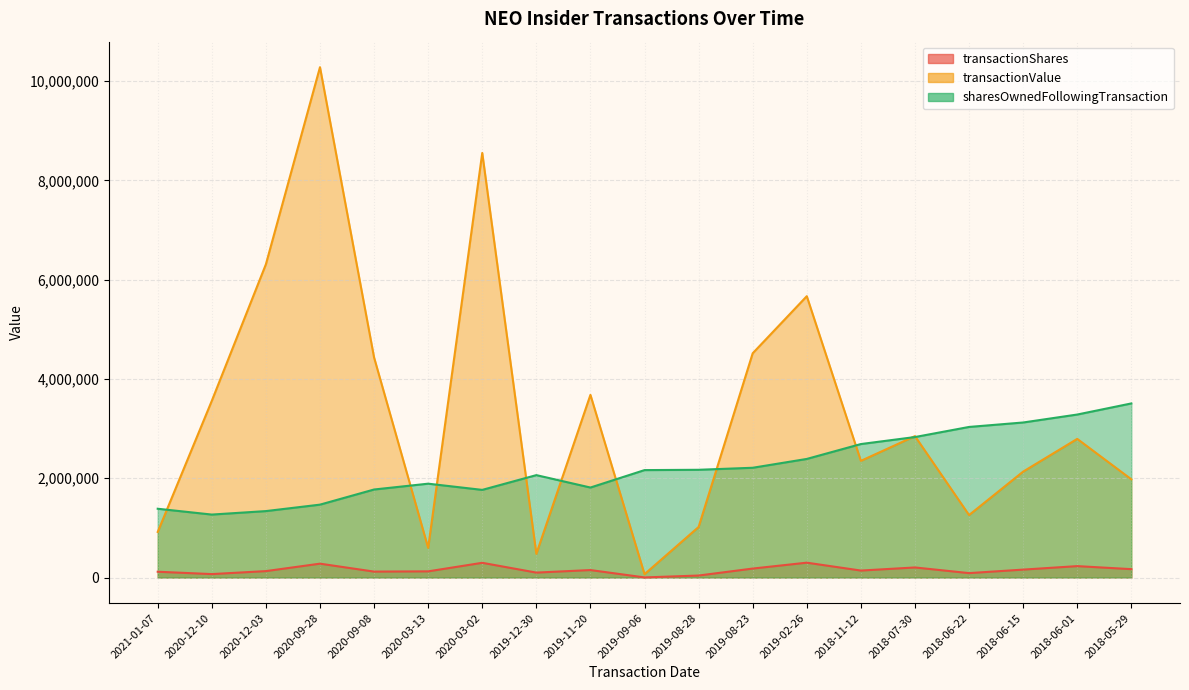

What is the value of the transactionShares point at the 12th from the left?

181339